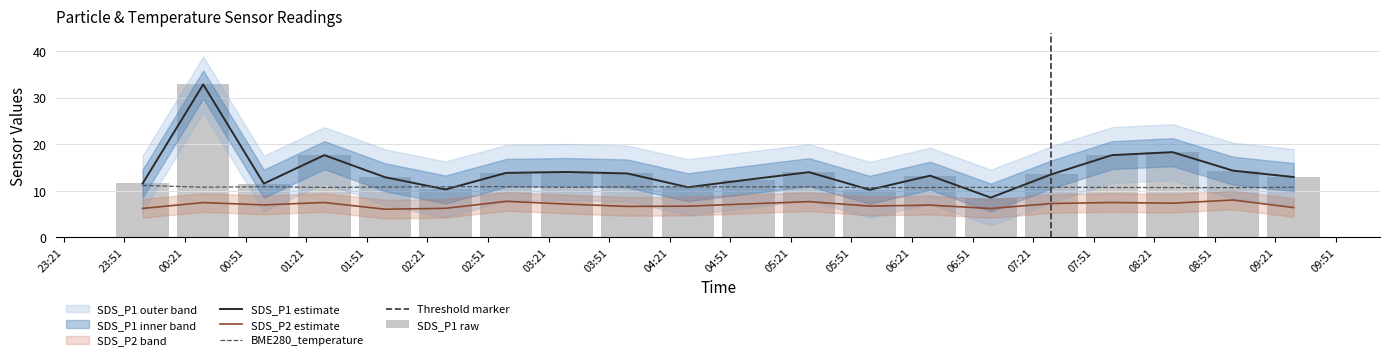

List the series in order of their overall mean, highest first.

SDS_P1, BME280_temperature, SDS_P2